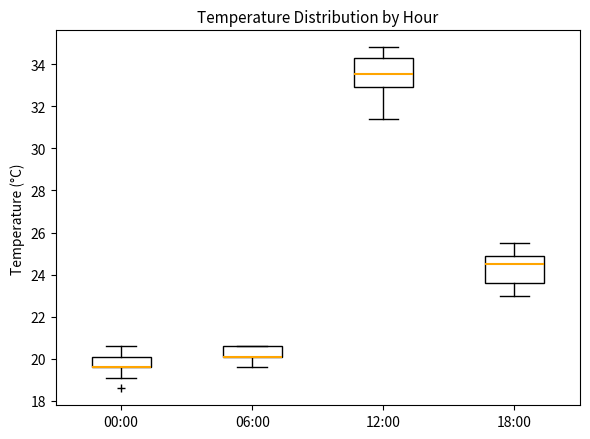

Reading left to right, read every box against the y-axis: the position of its median line, the range the box covers, and the ends of its whiskers. The values are not printed on the chart, so give them approximately, as read against the axis.

00:00: median 19.6 (drawn on the box's lower edge), box 19.6 to 20.2, whiskers 19.2 to 20.6
06:00: median 20.2 (drawn on the box's lower edge), box 20.2 to 20.6, whiskers 19.6 to 20.6
12:00: median 33.6, box 33.0 to 34.4, whiskers 31.4 to 34.8
18:00: median 24.6, box 23.6 to 24.8, whiskers 23.0 to 25.6